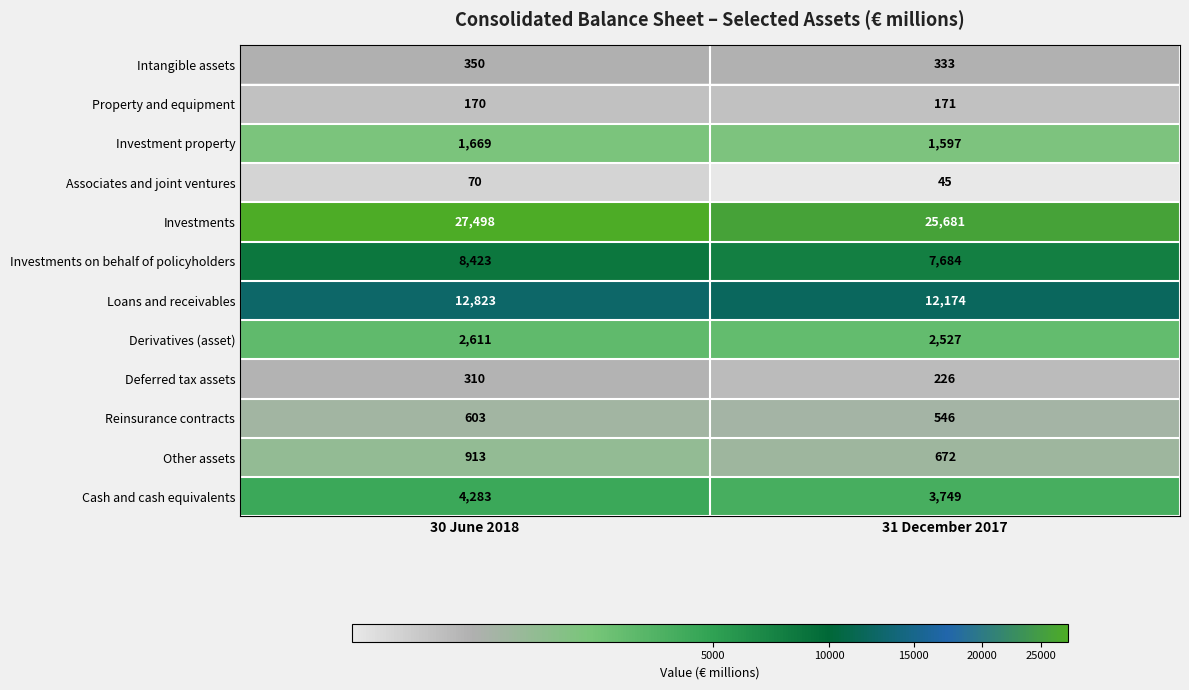

At which label is Property and equipment closest to 170?

30 June 2018